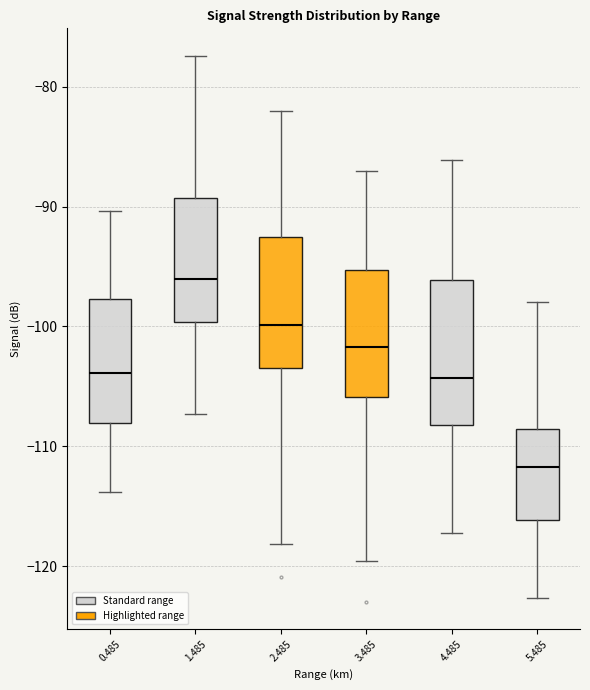

Reading left to right, read every box against the y-axis: the position of its median line, the range the box covers, and the ends of its whiskers. The values are not printed on the chart, so give them approximately, as read against the axis.

0.485: median -104, box -108 to -98, whiskers -114 to -90
1.485: median -96, box -100 to -89, whiskers -107 to -77
2.485: median -100, box -103 to -93, whiskers -118 to -82
3.485: median -102, box -106 to -95, whiskers -120 to -87
4.485: median -104, box -108 to -96, whiskers -117 to -86
5.485: median -112, box -116 to -109, whiskers -123 to -98